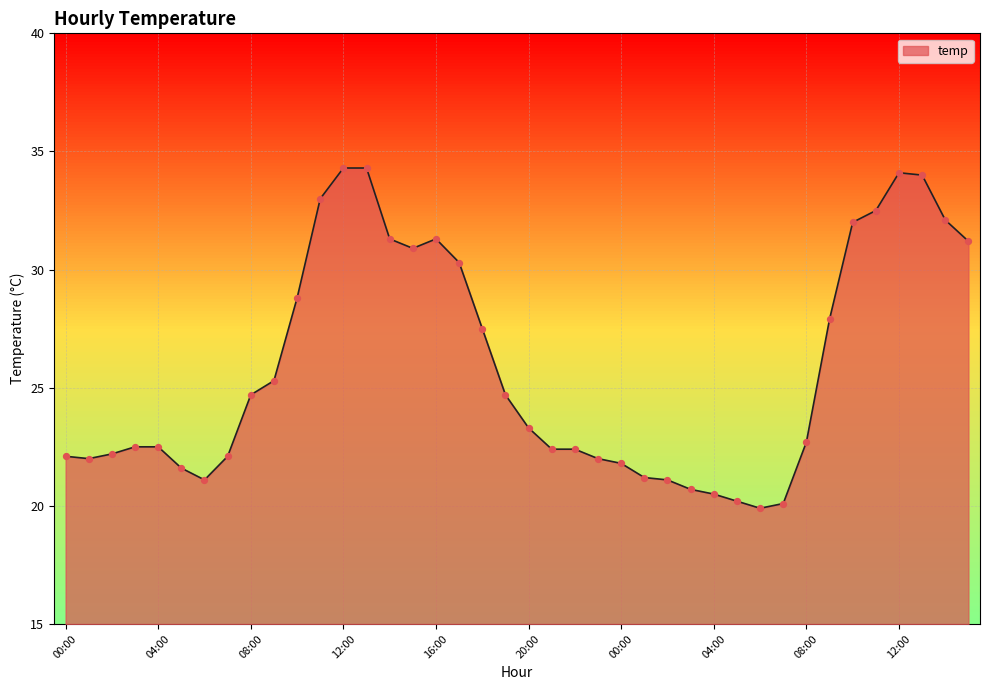

What is the smallest value displayed?

19.9